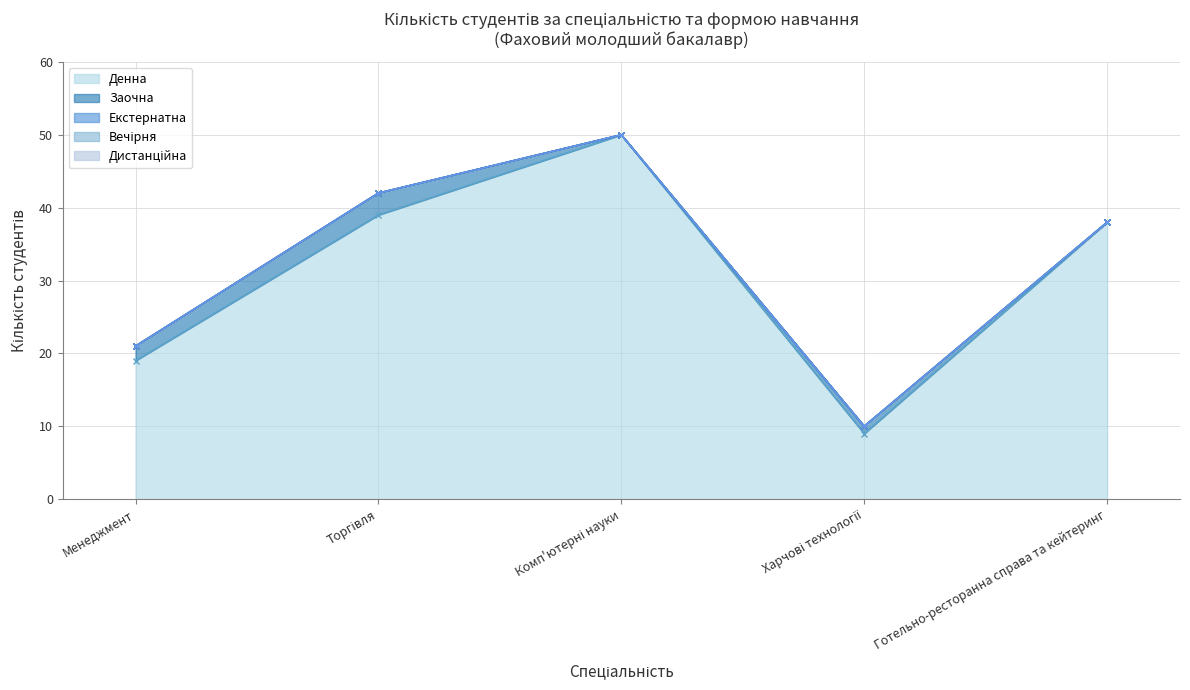

How many Заочна values are between 0 and 2?

4